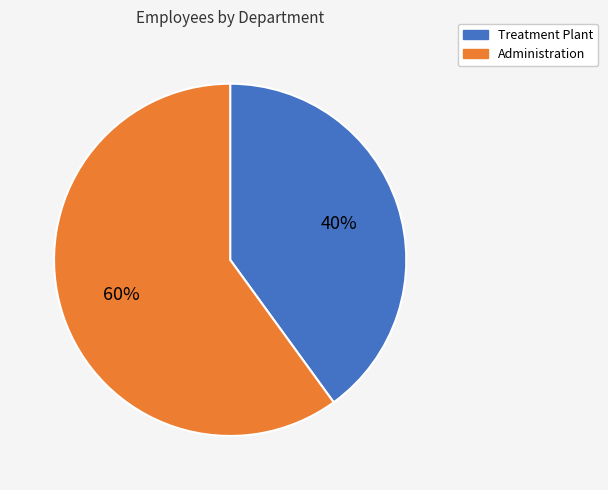

To the nearest percent, what is the difference between the largest and smallest slice percentages?

20%